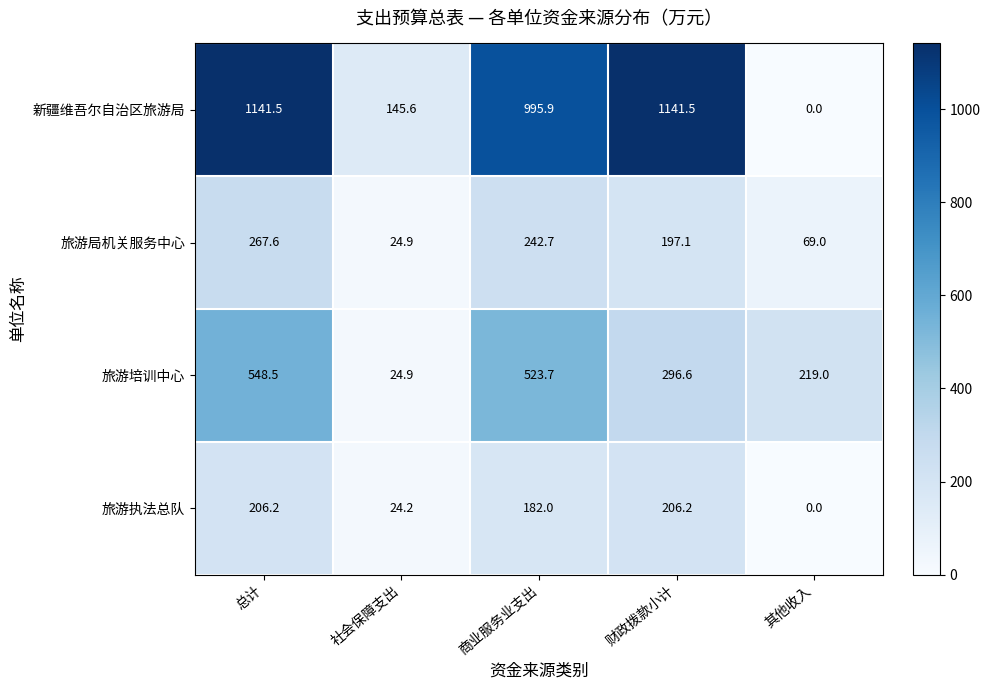

What is the difference between the highest and lowest values at 商业服务业支出?

813.9